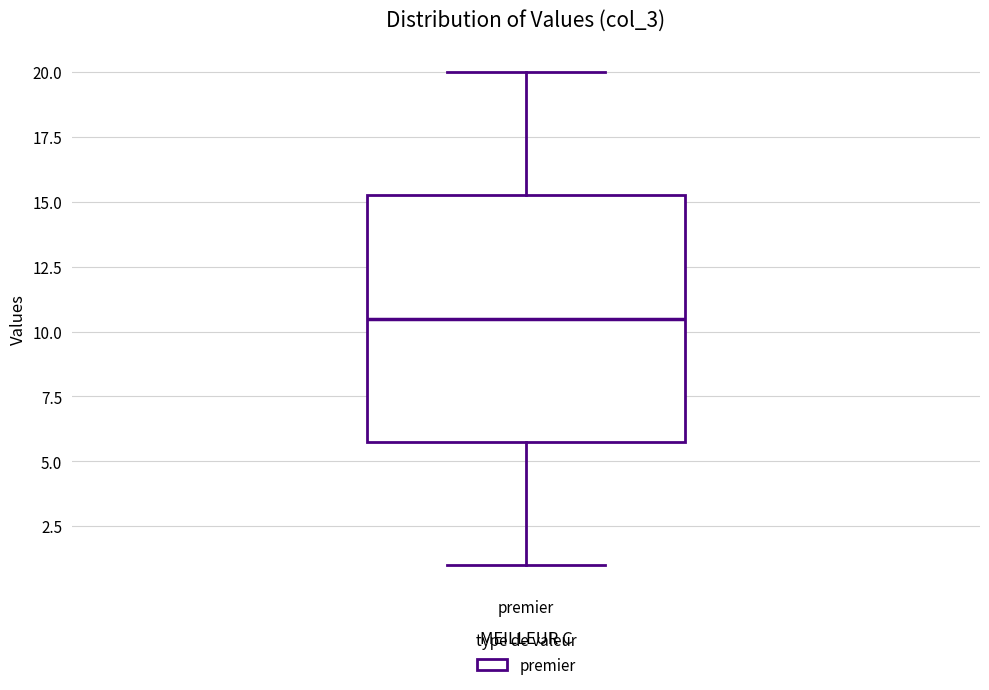

Where does the median line of the box for premier sit on the y-axis? The values are not printed on the chart, so give them approximately, as read against the axis.

10.5